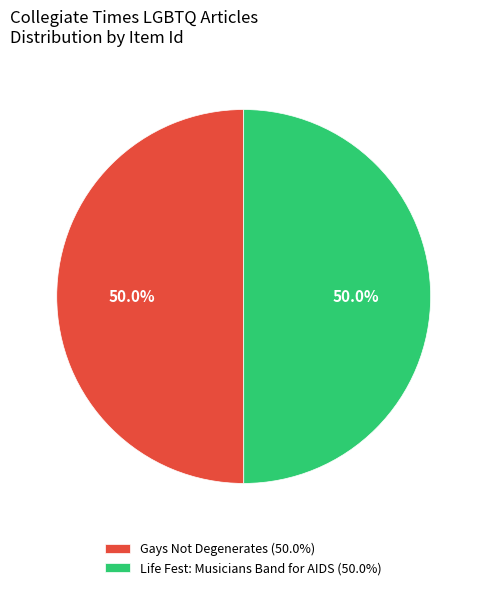

What is the ratio of the value at Gays Not Degenerates (50.0%) to the value at Life Fest: Musicians Band for AIDS (50.0%)?

1.0